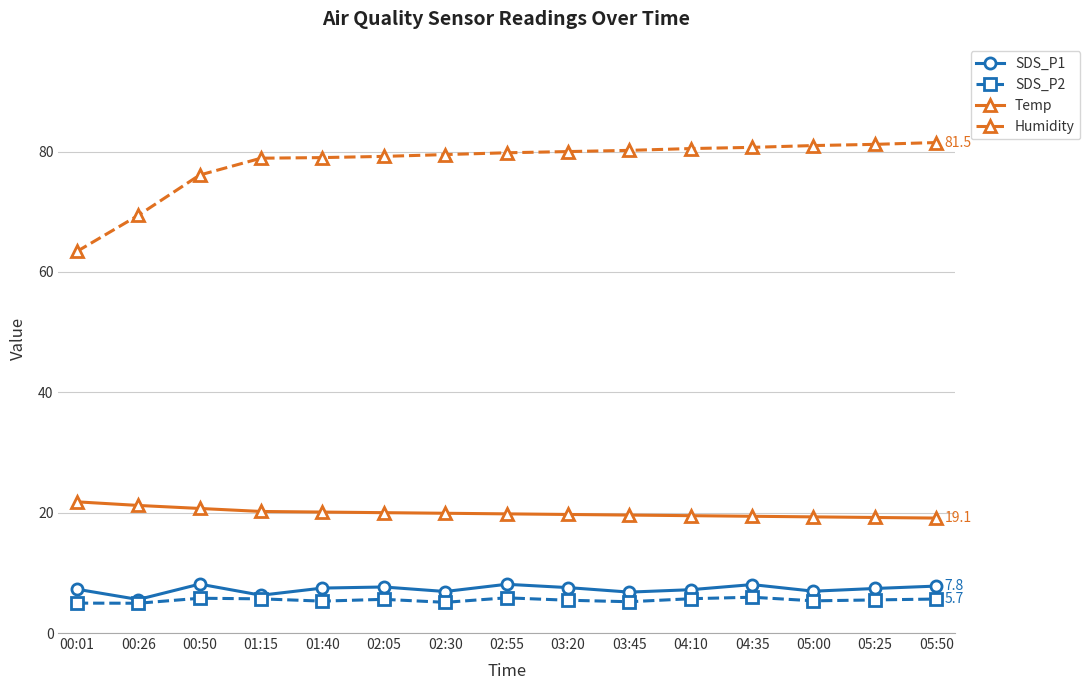

What is the total value across all series at 03:45?

111.8